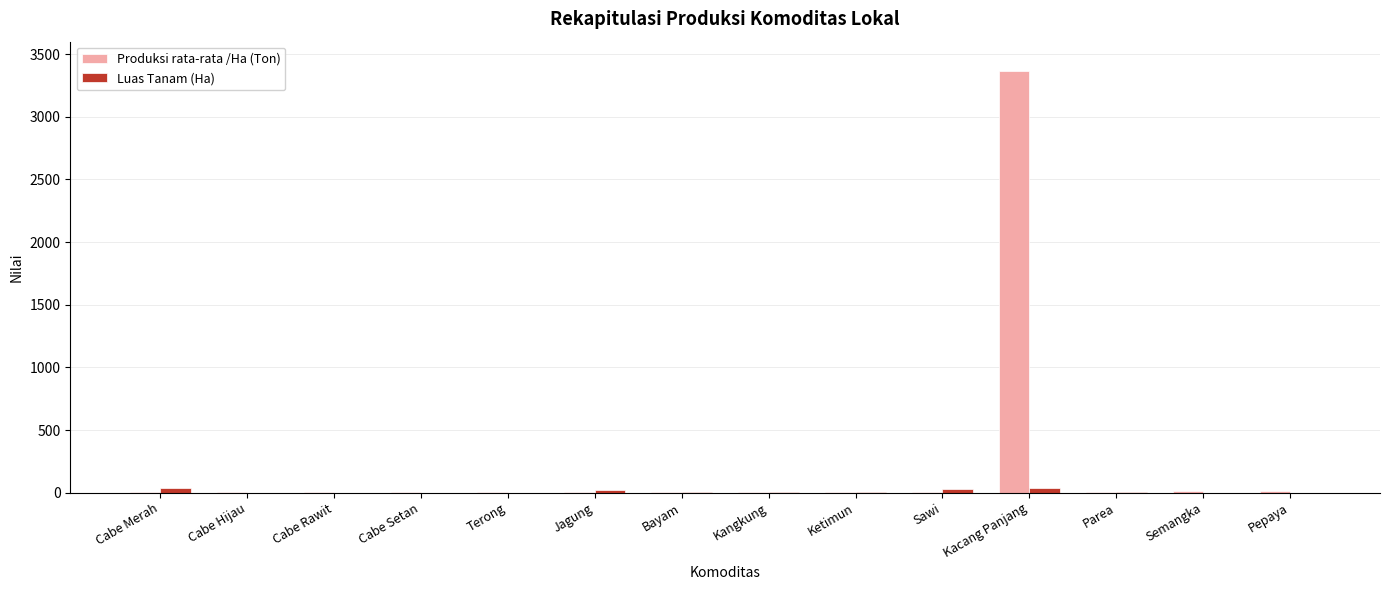

Which series changed the most between Kangkung and Kacang Panjang?

Produksi rata-rata /Ha (Ton)